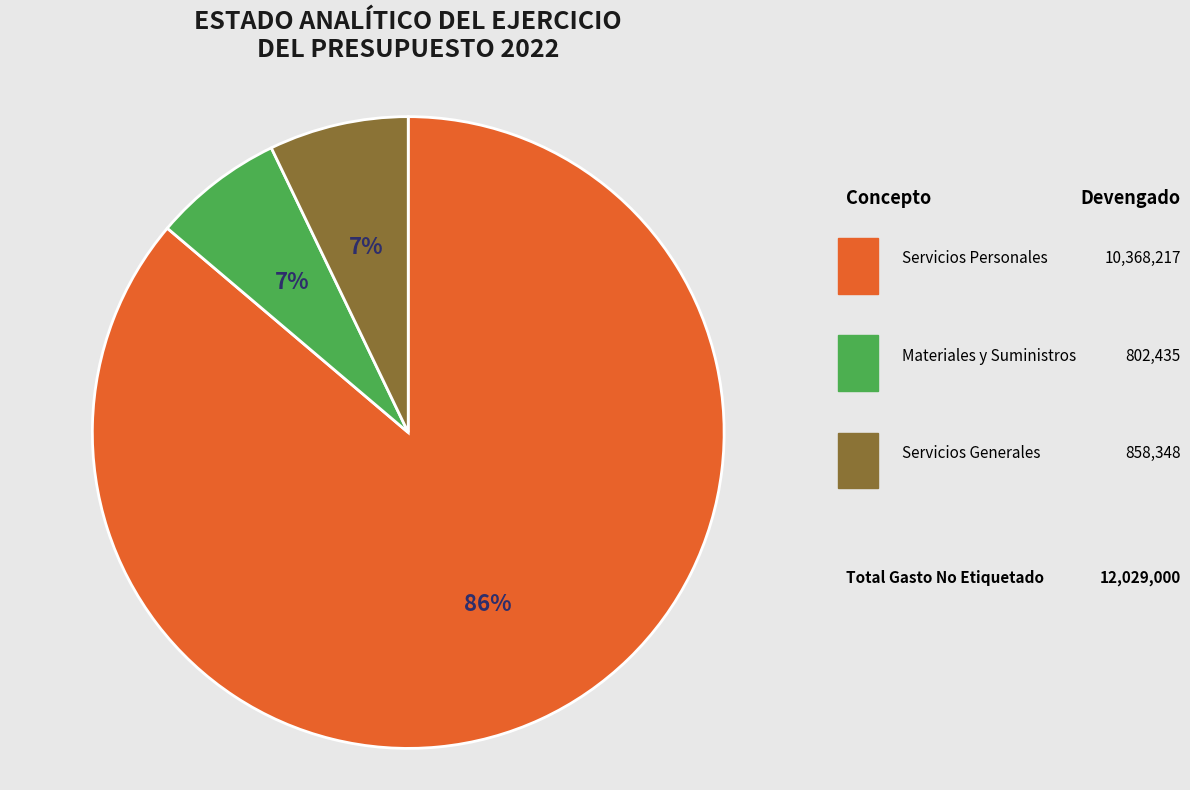

Which slice represents more than half of the pie?

Servicios Personales